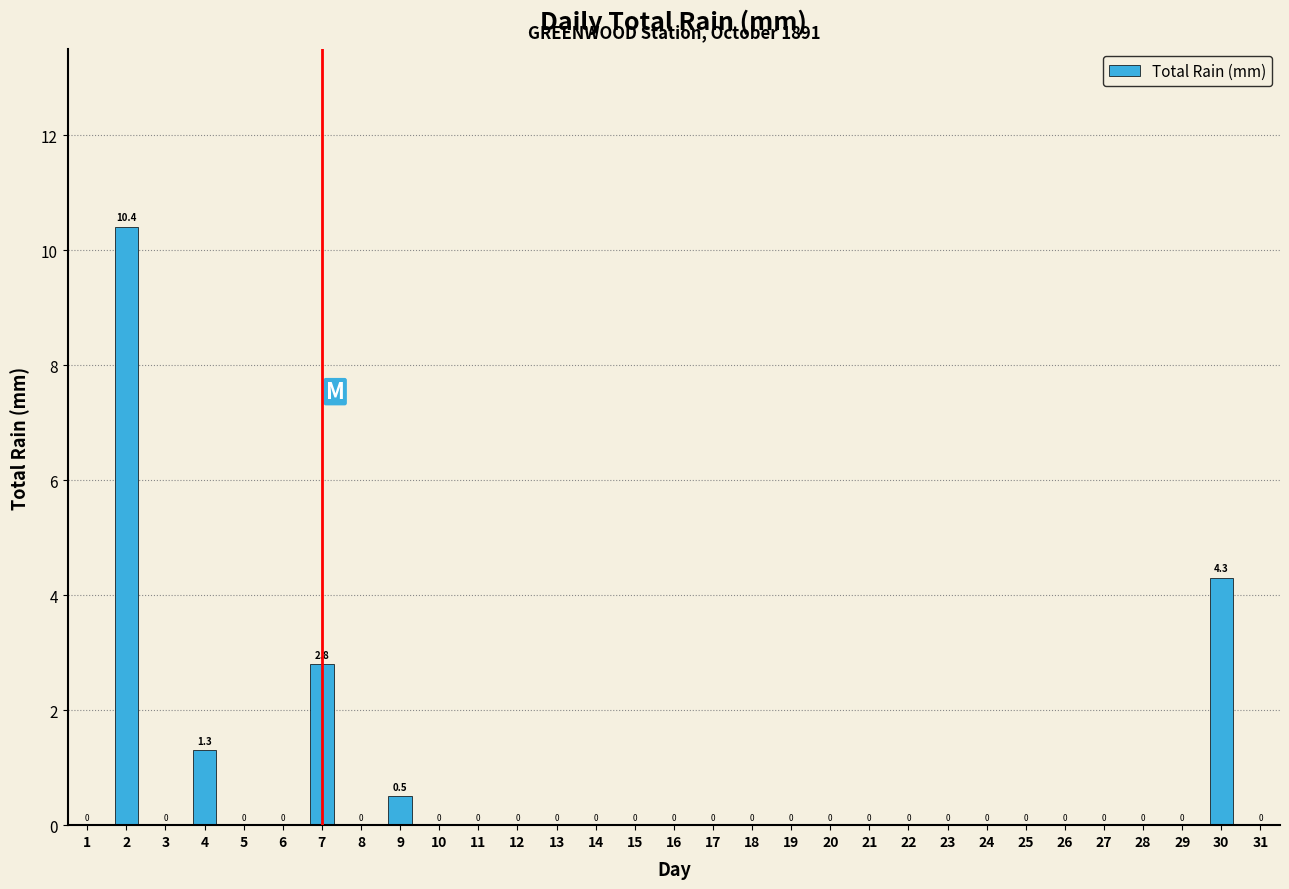

Reading left to right, list all the values displayed in this chart.

1=0.0	2=10.4	3=0.0	4=1.3	5=0.0	6=0.0	7=2.8	8=0.0	9=0.5	10=0.0	11=0.0	12=0.0	13=0.0	14=0.0	15=0.0	16=0.0	17=0.0	18=0.0	19=0.0	20=0.0	21=0.0	22=0.0	23=0.0	24=0.0	25=0.0	26=0.0	27=0.0	28=0.0	29=0.0	30=4.3	31=0.0